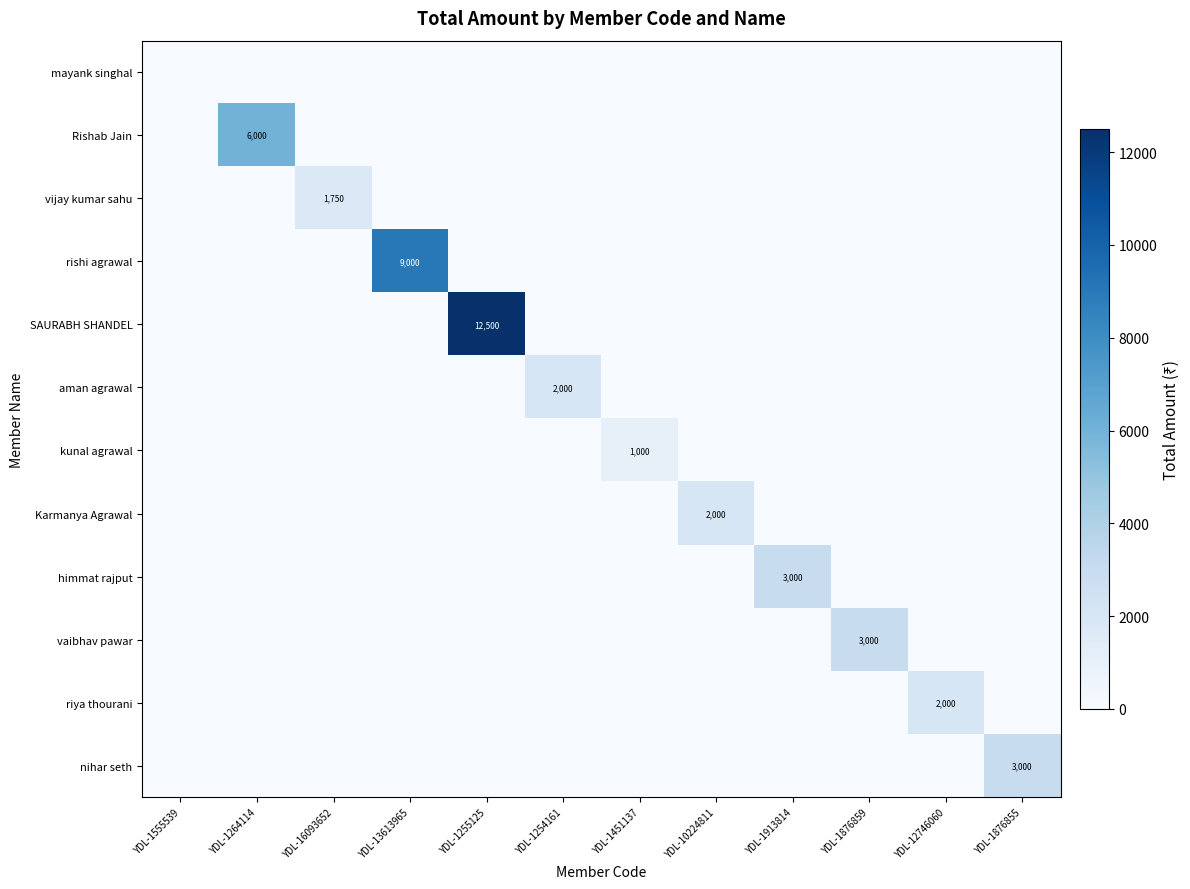

The value of vijay kumar sahu at YDL-16093652 is 2430. True or false?

False